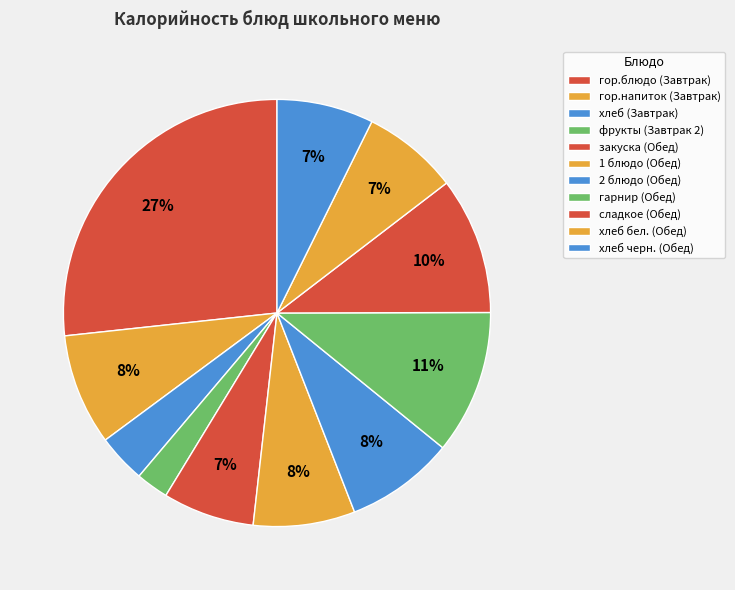

Does any single category account for the majority?

No